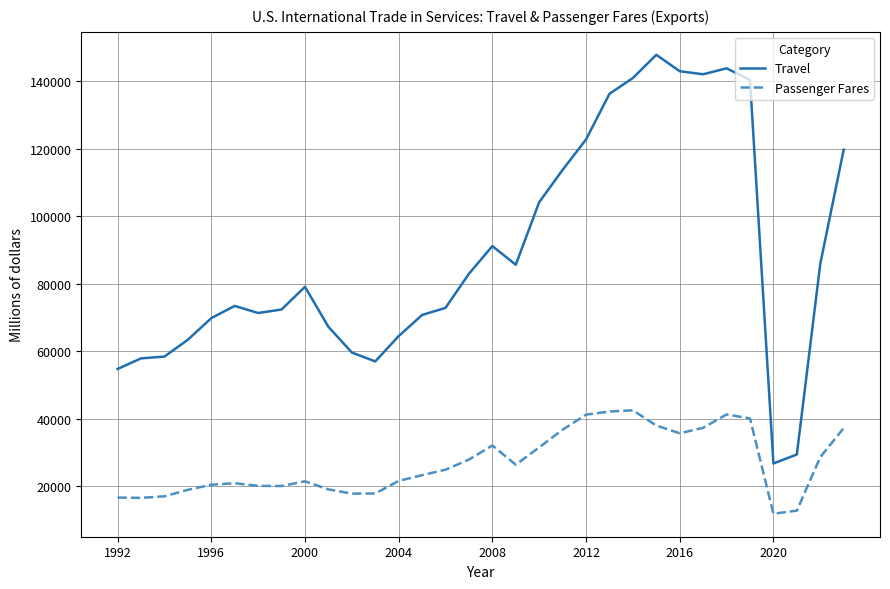

List the series in order of their overall mean, highest first.

Travel, Passenger Fares